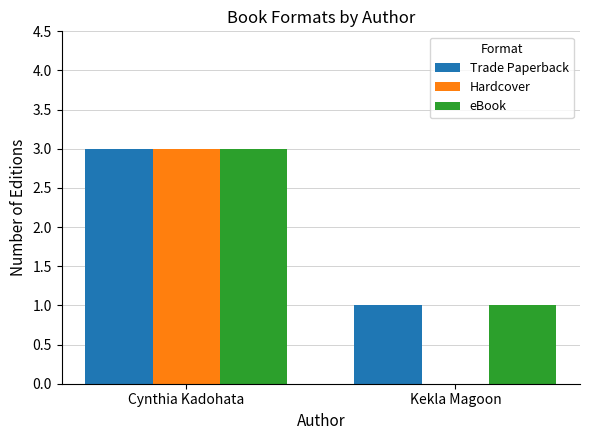

What is the spread (max minus min) of values at Kekla Magoon?

1